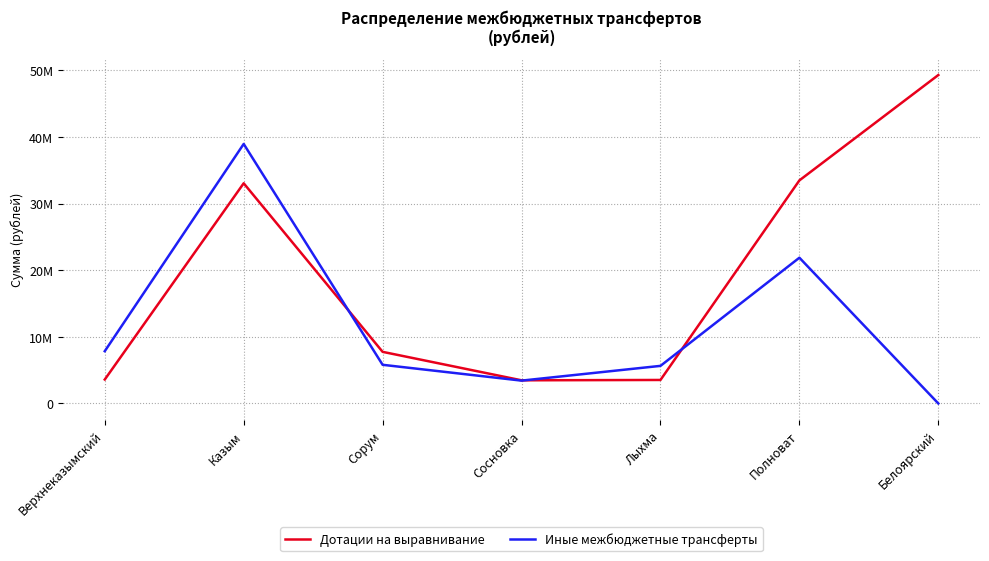

What is the approximate value of Дотации на выравнивание at Сосновка, to the nearest 50?

3478600